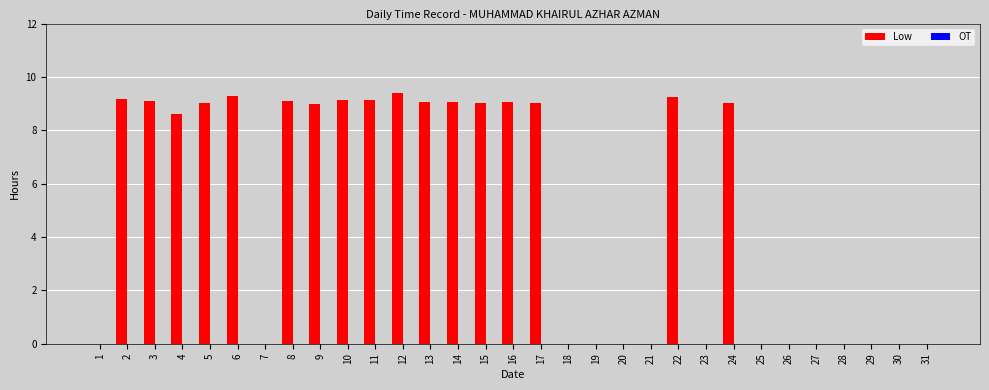

Between 18 and 16, which is larger?

16